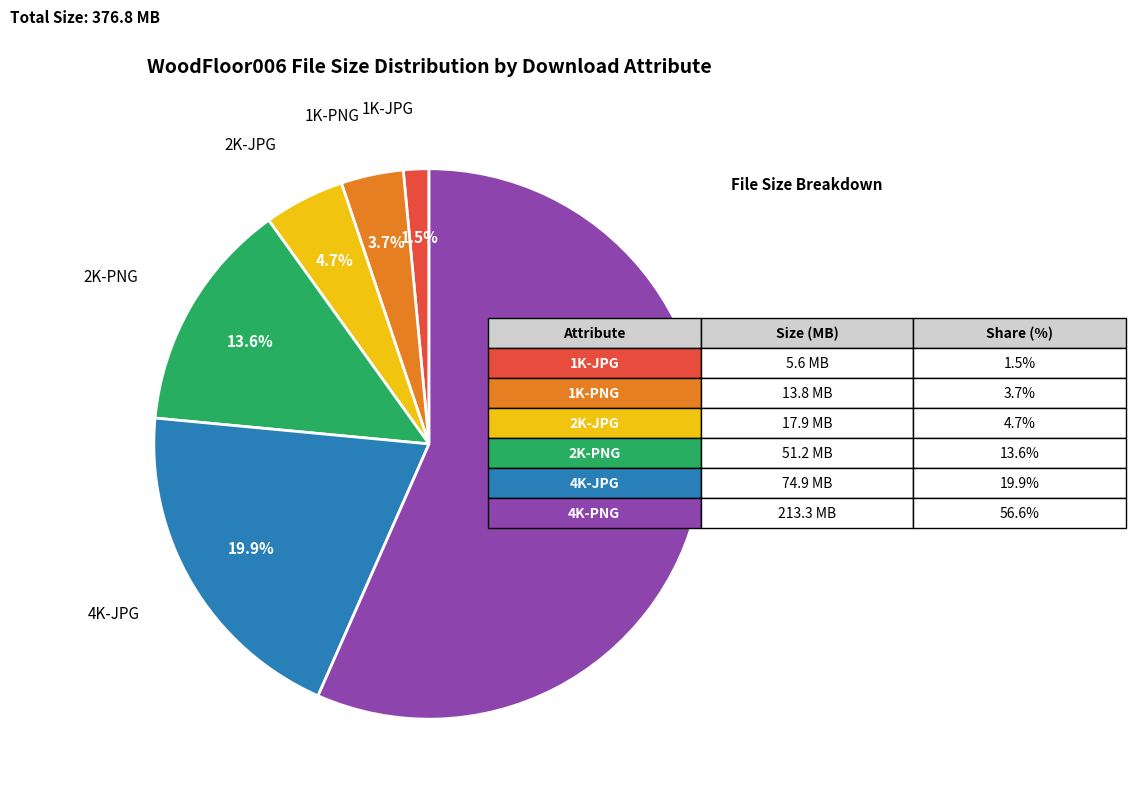

Is there a majority slice in this chart?

Yes